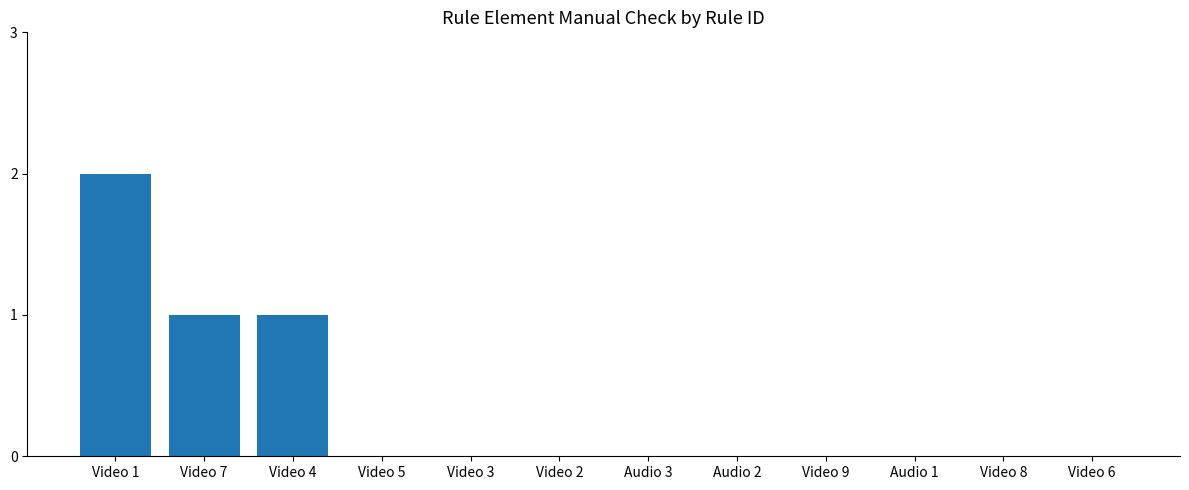

Between Video 1 and Video 9, which is larger?

Video 1